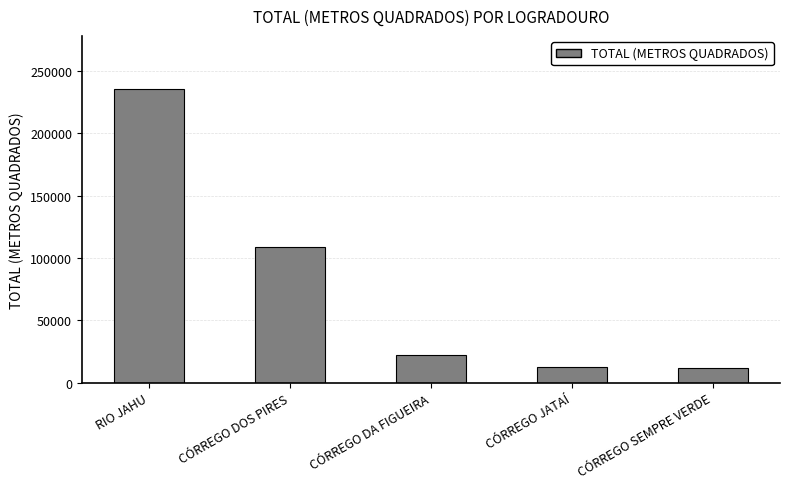

How many bars are there in total?

5